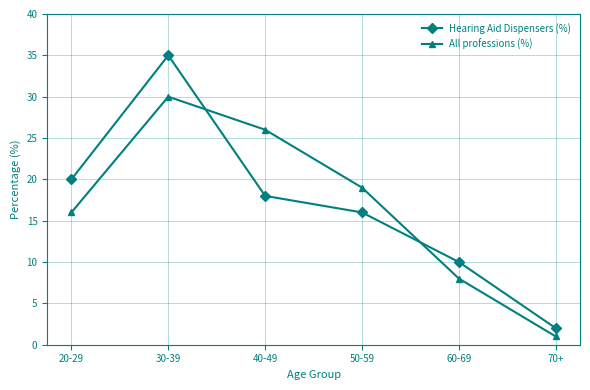

What are all the series names shown in the legend?

Hearing Aid Dispensers (%), All professions (%)